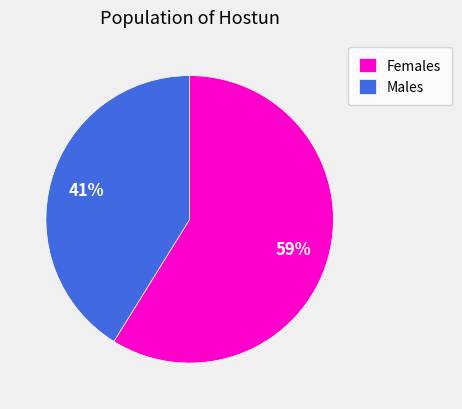

Which slice is the smallest?

Males